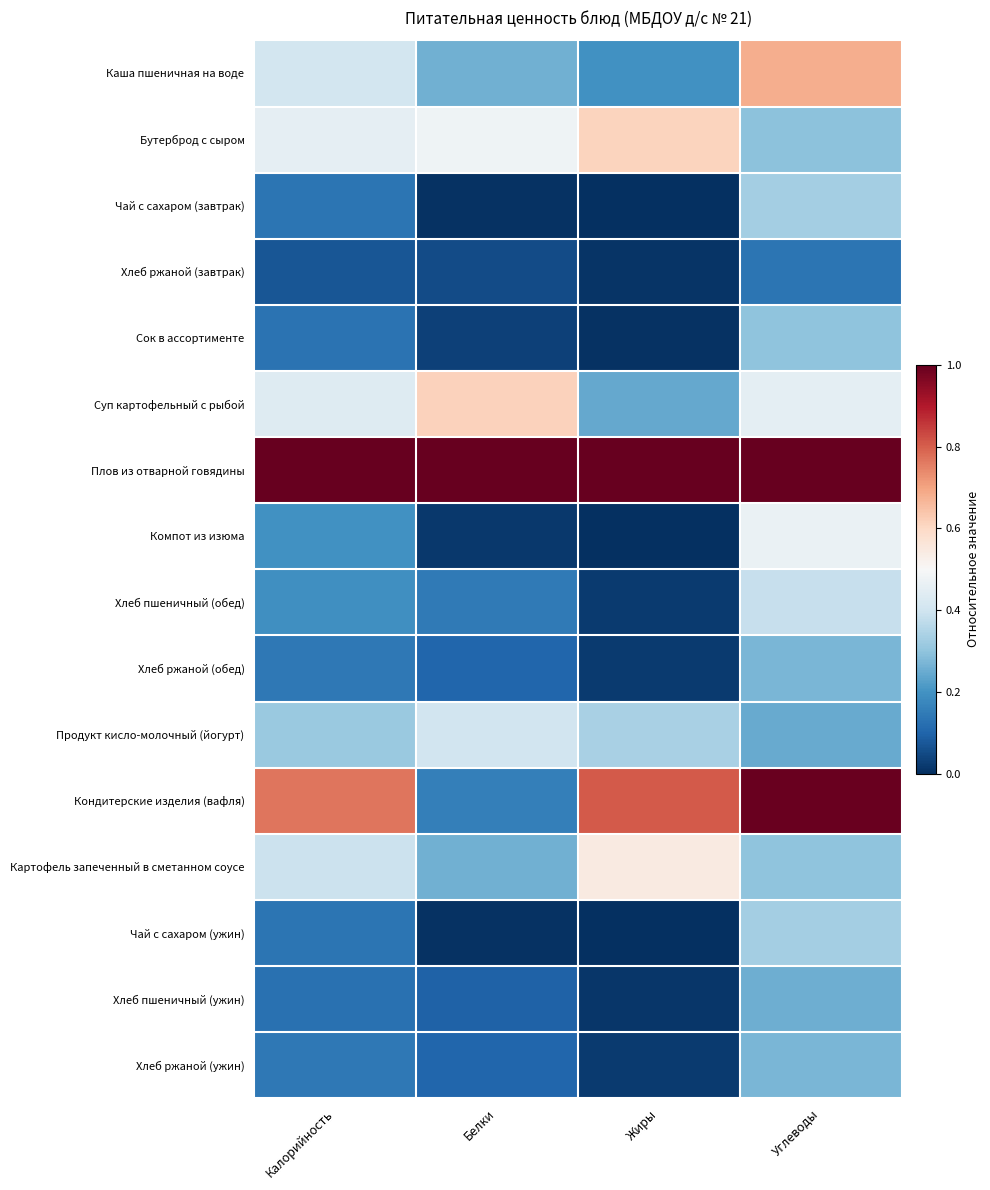

Rank the series at Калорийность from lowest to highest value.

Хлеб ржаной (завтрак), Хлеб пшеничный (ужин), Сок в ассортименте, Чай с сахаром (завтрак), Чай с сахаром (ужин), Хлеб ржаной (обед), Хлеб ржаной (ужин), Хлеб пшеничный (обед), Компот из изюма, Продукт кисло-молочный (йогурт), Картофель запеченный в сметанном соусе, Каша пшеничная на воде, Суп картофельный с рыбой, Бутерброд с сыром, Кондитерские изделия (вафля), Плов из отварной говядины